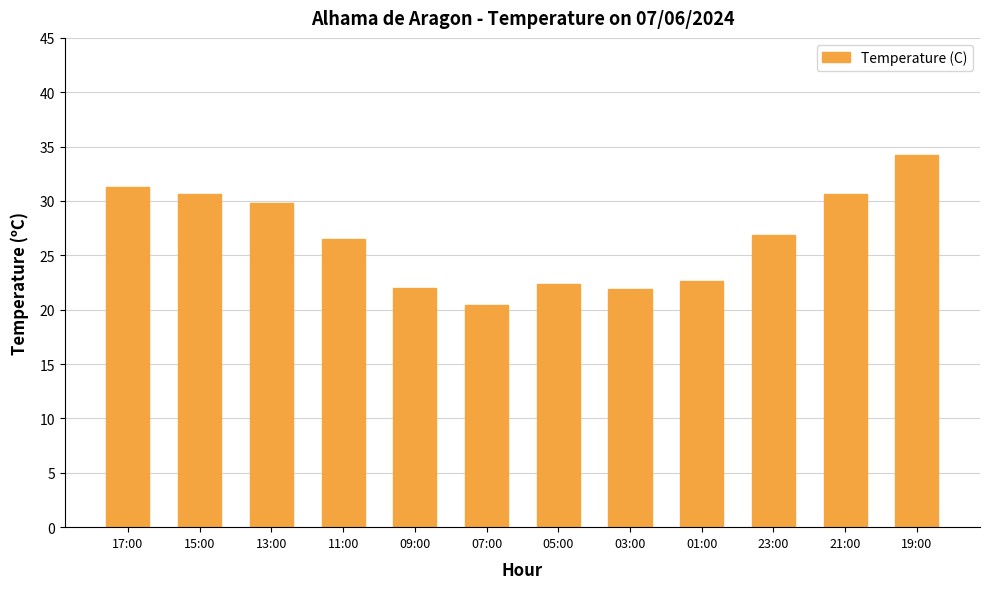

Are the bars grouped side by side (vs. stacked)?

No